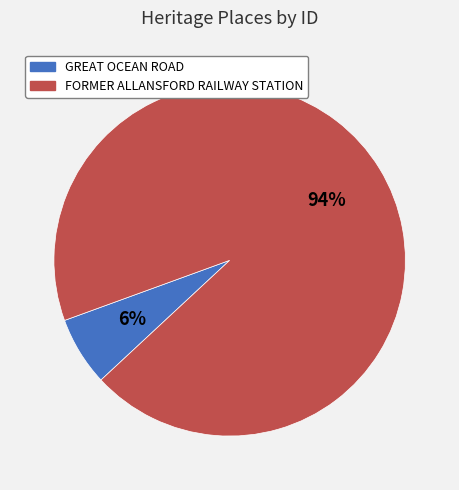

To the nearest percent, what is the combined percentage of GREAT OCEAN ROAD and FORMER ALLANSFORD RAILWAY STATION?

100%